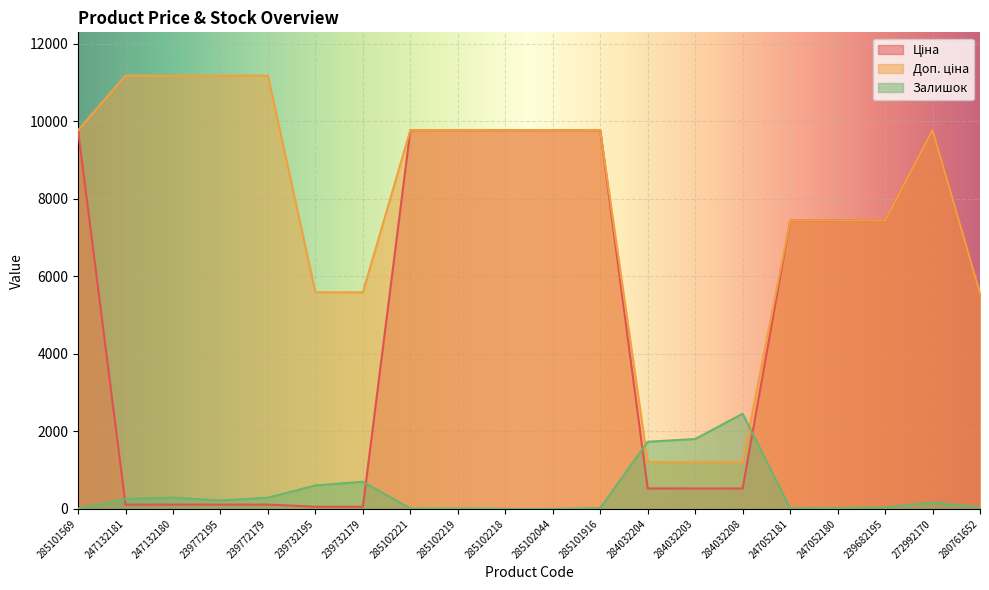

Between 285101569 and 285102221, which series saw the biggest shift?

Залишок